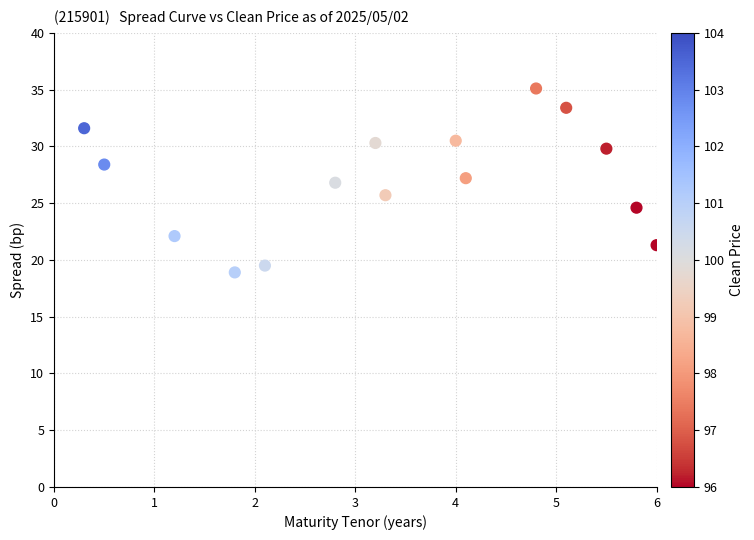

What is the range of Y values (max minus min)?

16.2